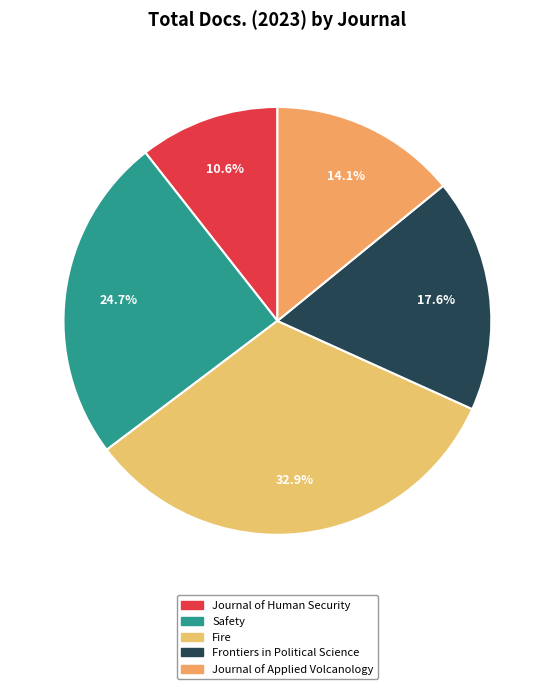

Count the number of slices in the pie.

5